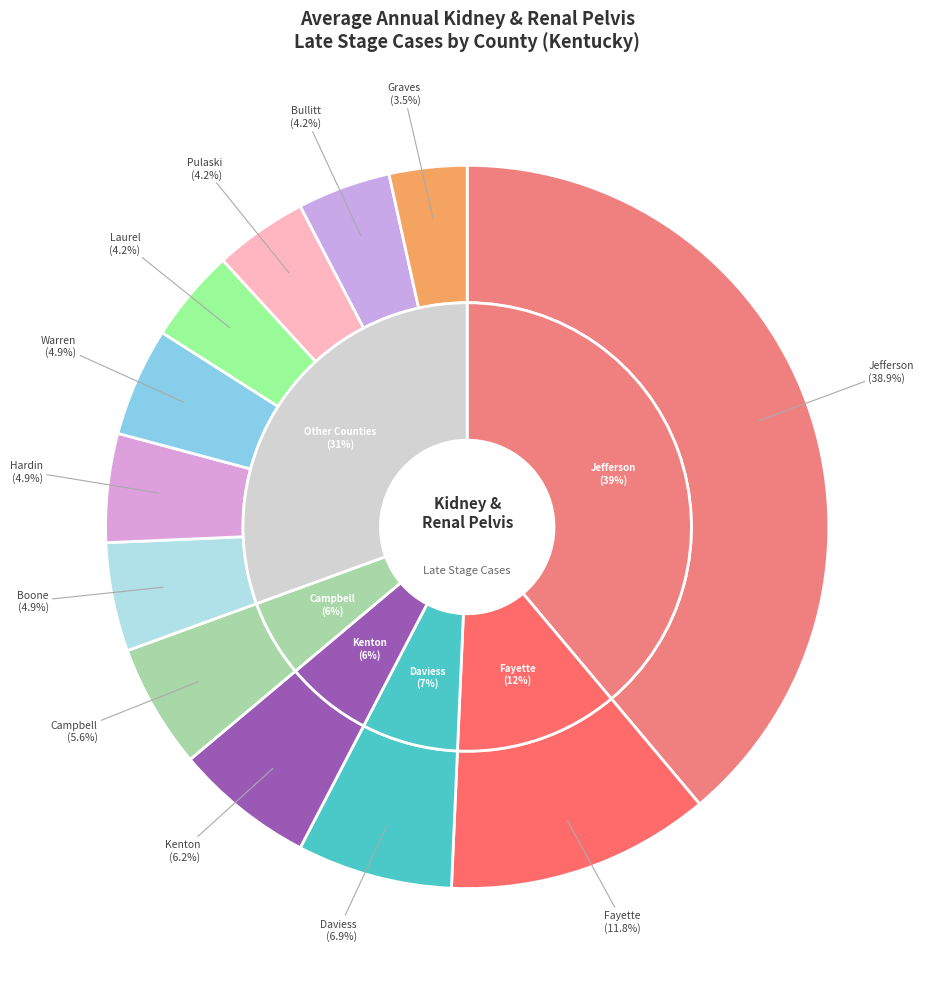

To the nearest percent, what is the difference between the Warren County and Campbell County slice percentages?

1%